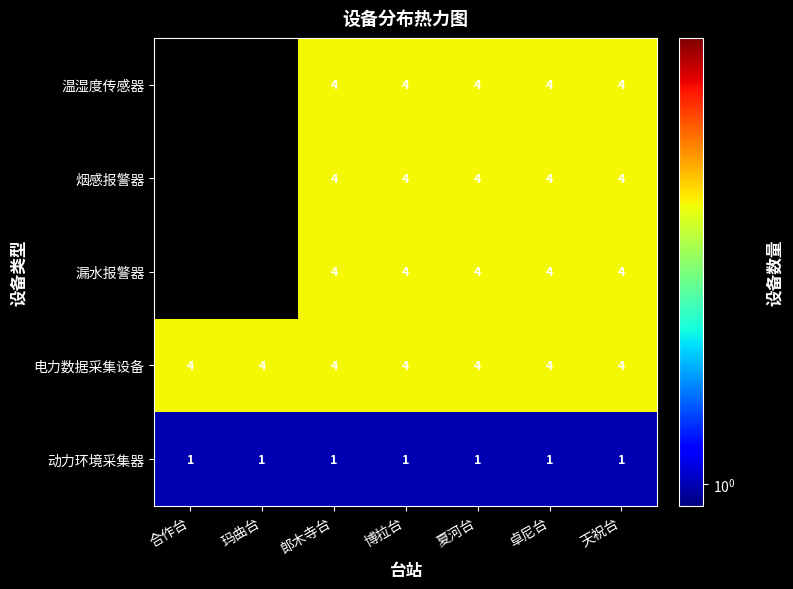

The value of 温湿度传感器 at 卓尼台 is 6. True or false?

False